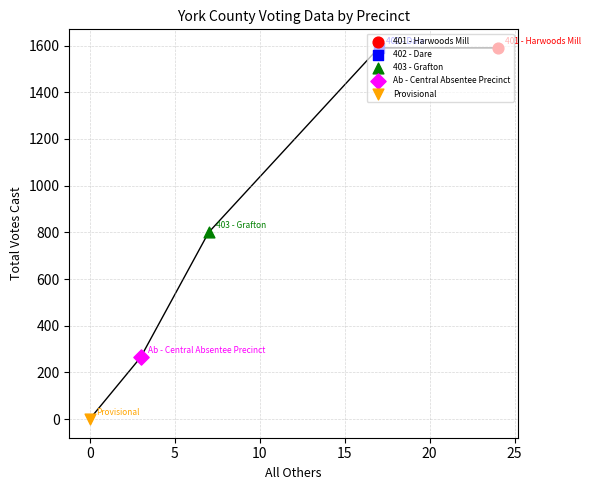

What is the change in value from 401 - Harwoods Mill to 403 - Grafton?

-790